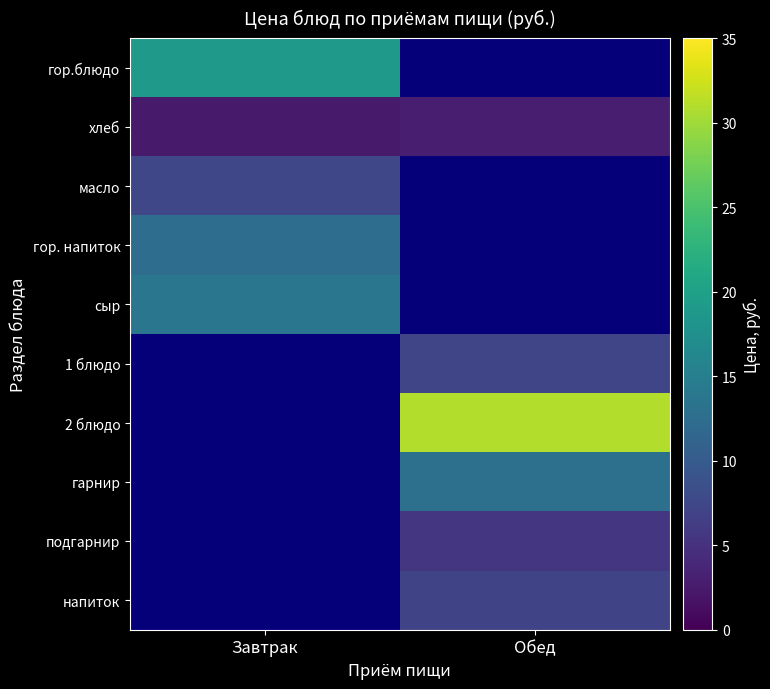

Is it true that хлеб equals 3.0 at Обед?

True